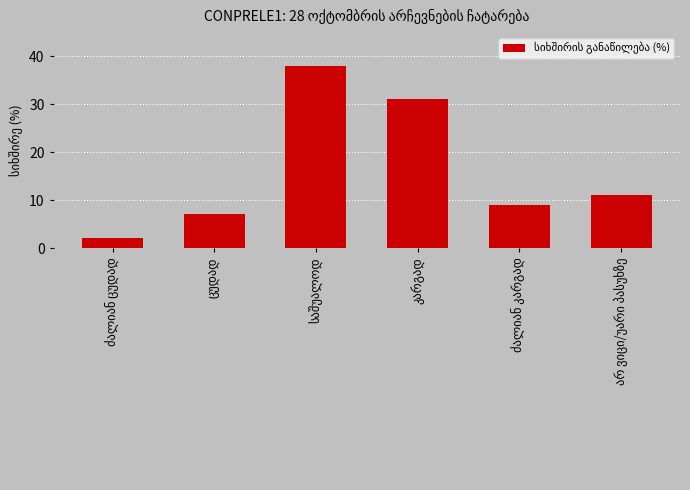

What is the maximum value shown in the chart?

38